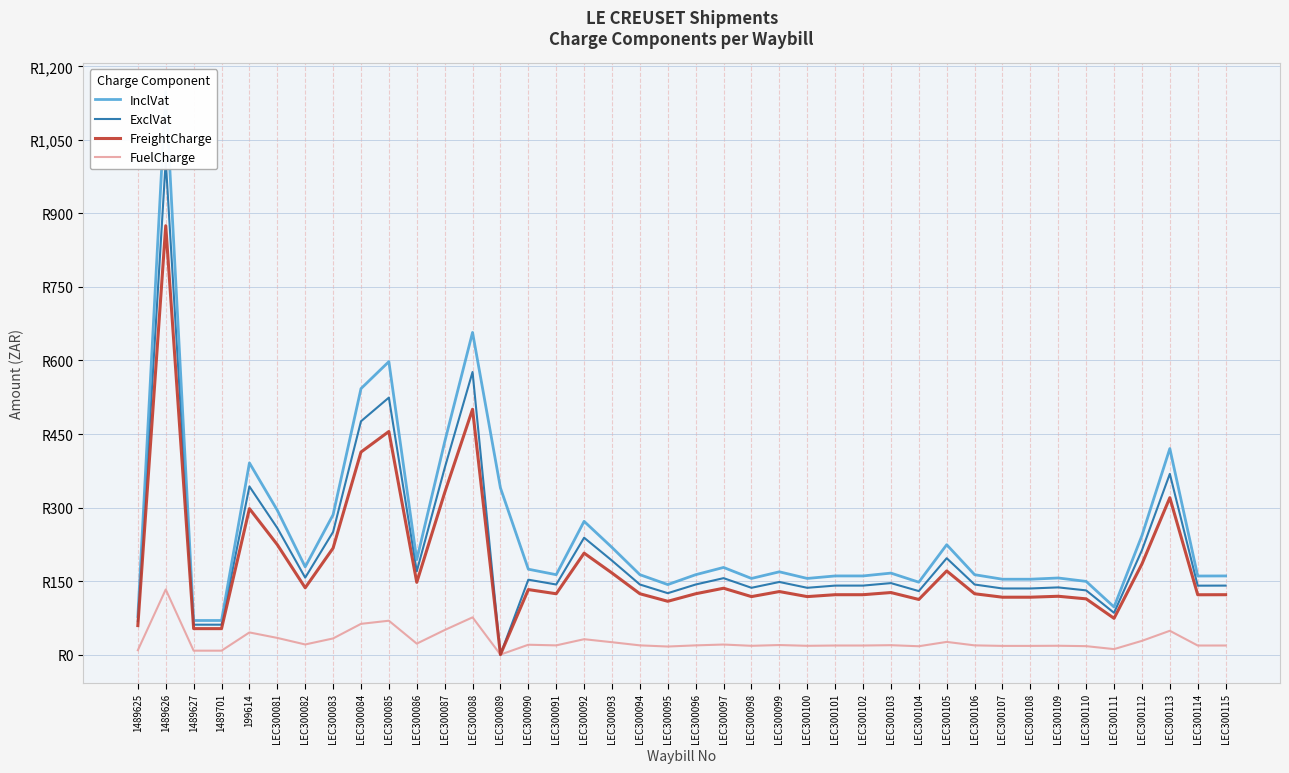

Count the number of data series in this chart.

4